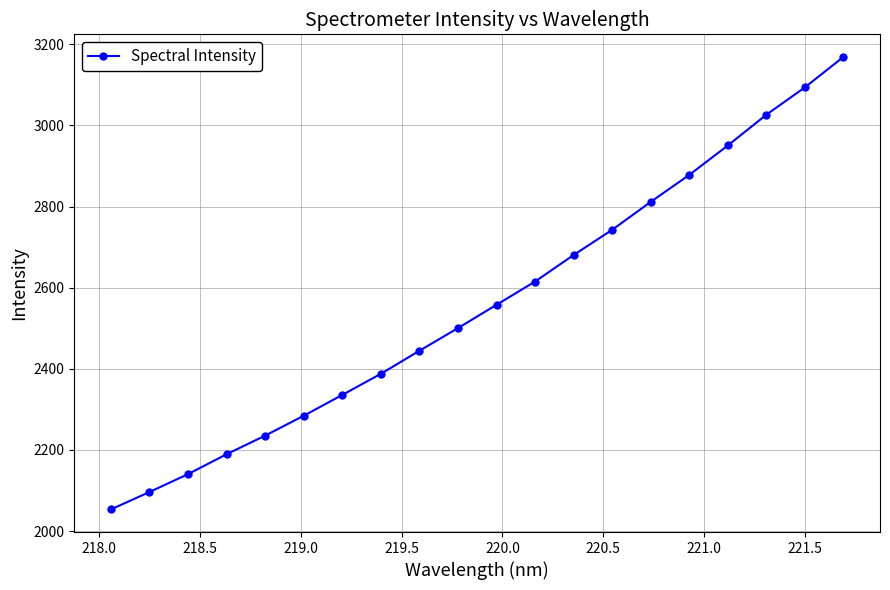

What is the smallest value displayed?

2053.5